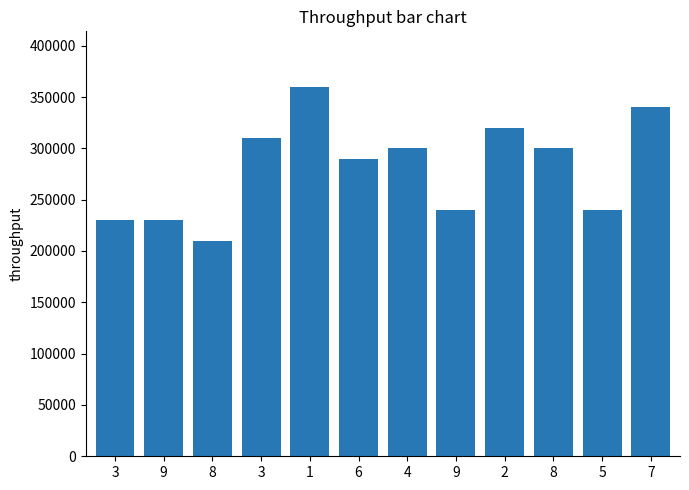

True or false: the data shows 337739 at 3.

False